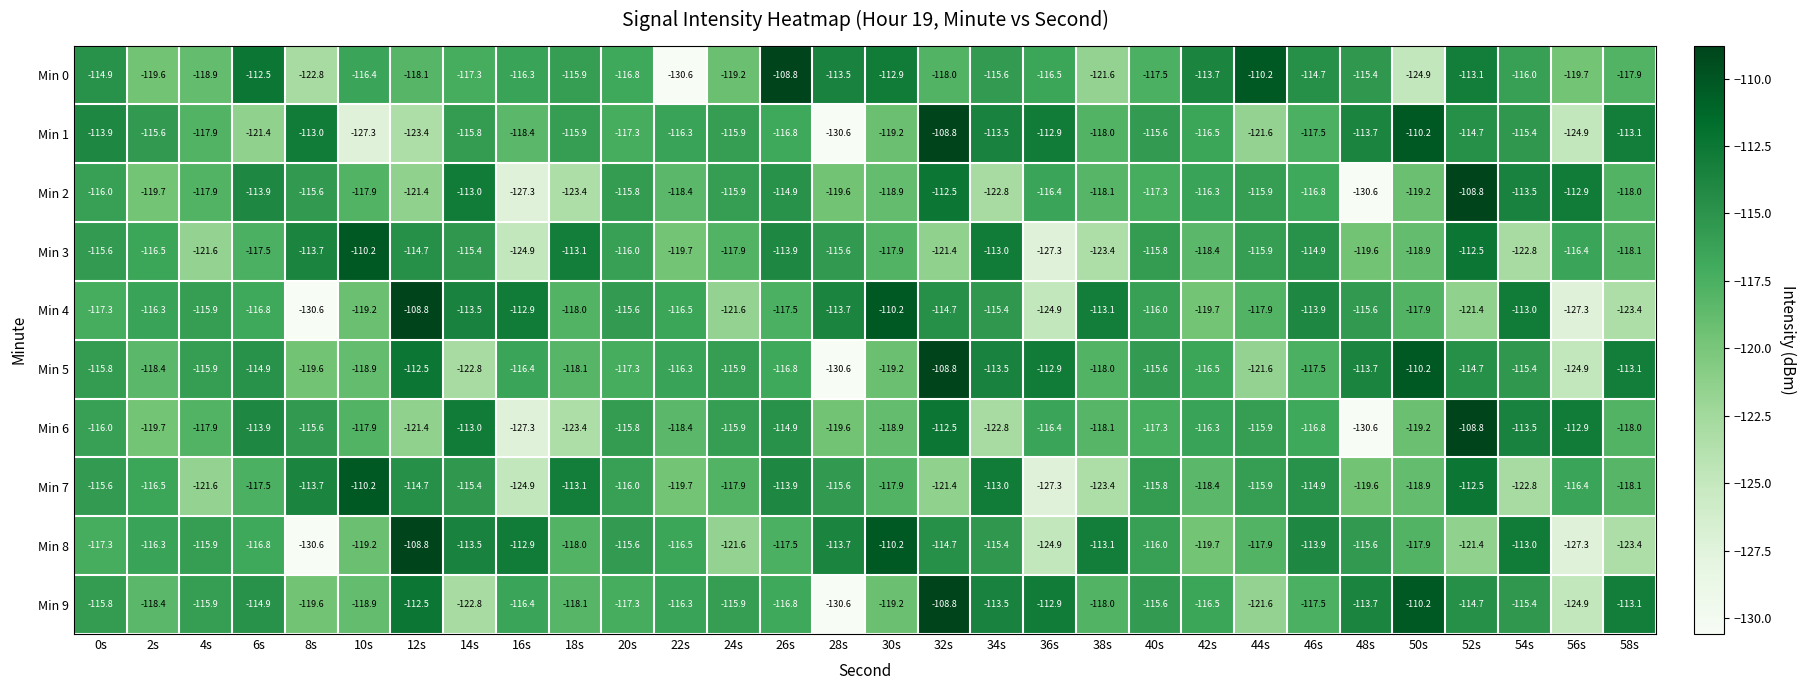

What is the smallest value displayed?

-130.6